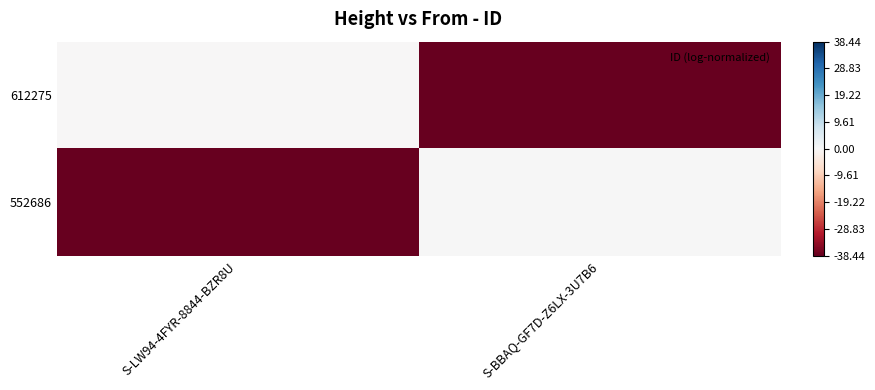

Between S-LW94-4FYR-8844-BZR8U and S-BBAQ-GF7D-Z6LX-3U7B6, which series saw the biggest shift?

552686